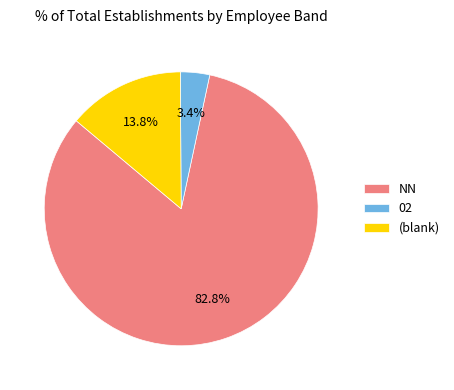

Which has a higher value, NN or (blank)?

NN